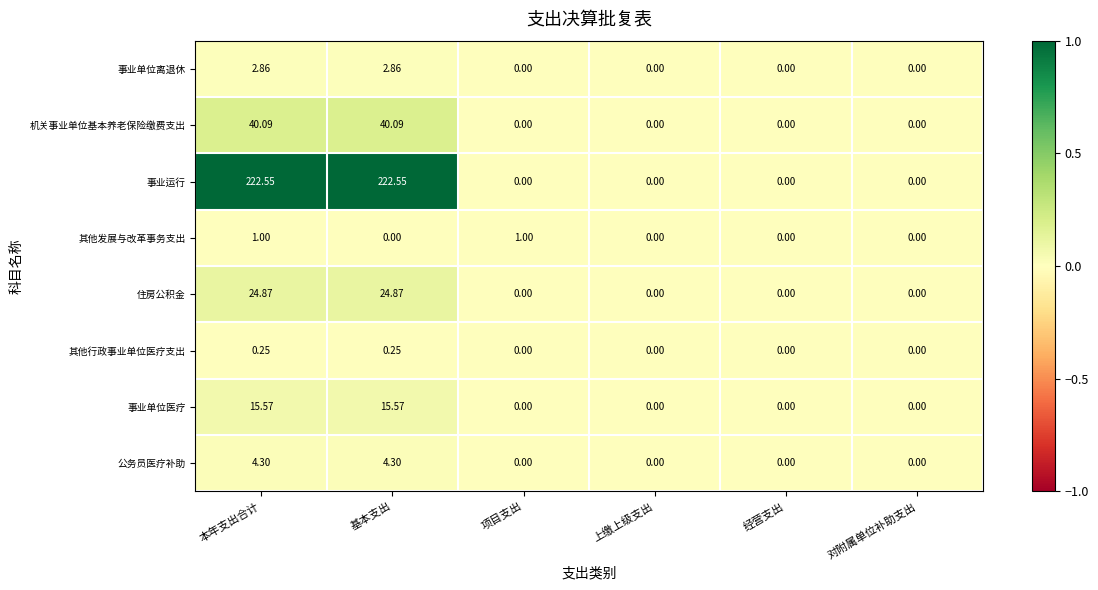

Rank the series by their maximum value, from highest to lowest.

事业运行, 机关事业单位基本养老保险缴费支出, 住房公积金, 事业单位医疗, 公务员医疗补助, 事业单位离退休, 其他发展与改革事务支出, 其他行政事业单位医疗支出